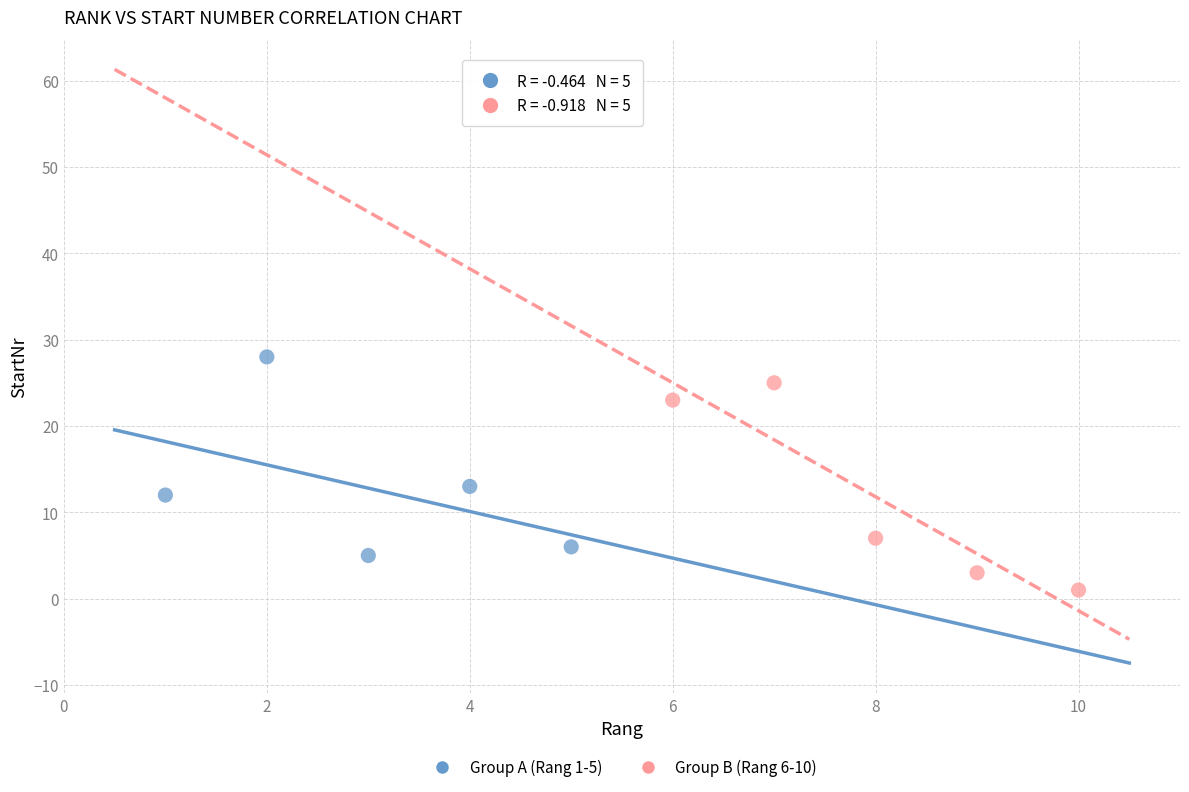

Which series reaches the minimum Y coordinate?

Group B (Rang 6-10)